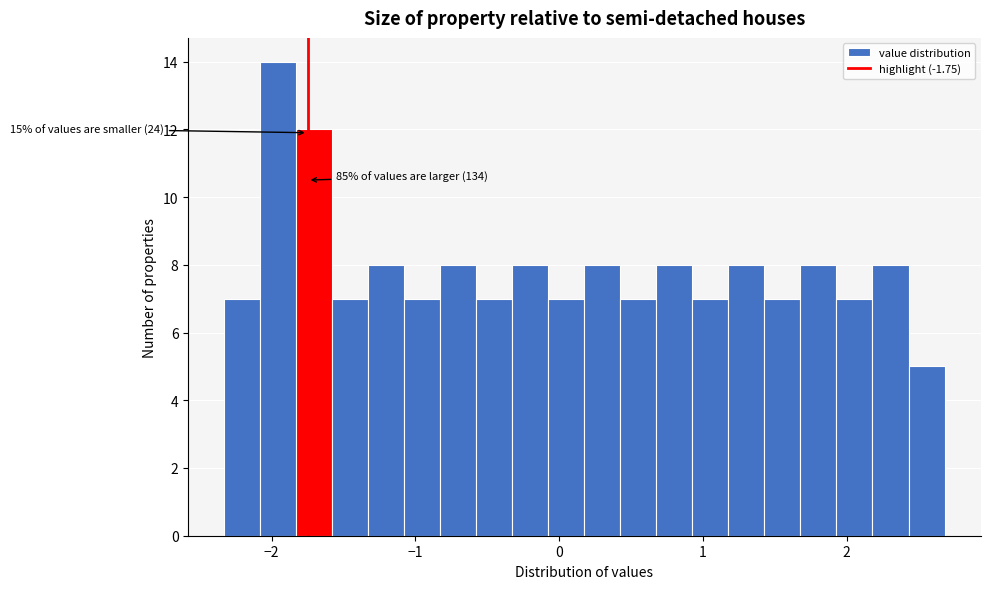

Around what value on the x-axis is the tallest bar? Give the approximate position of its centre, as read against the axis.

-2.0